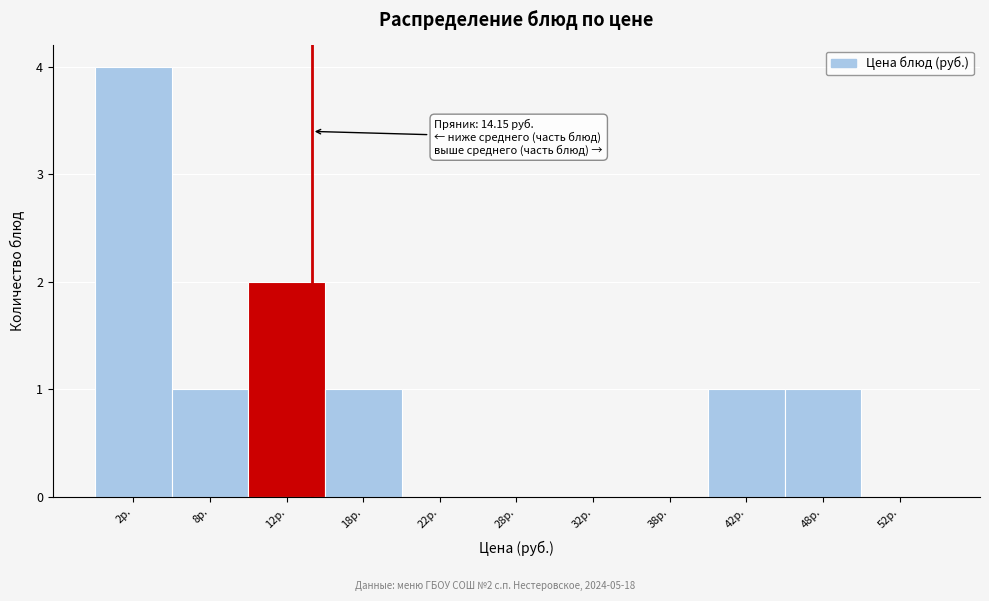

Over which range of the x-axis is the bar tallest?

0 to 5